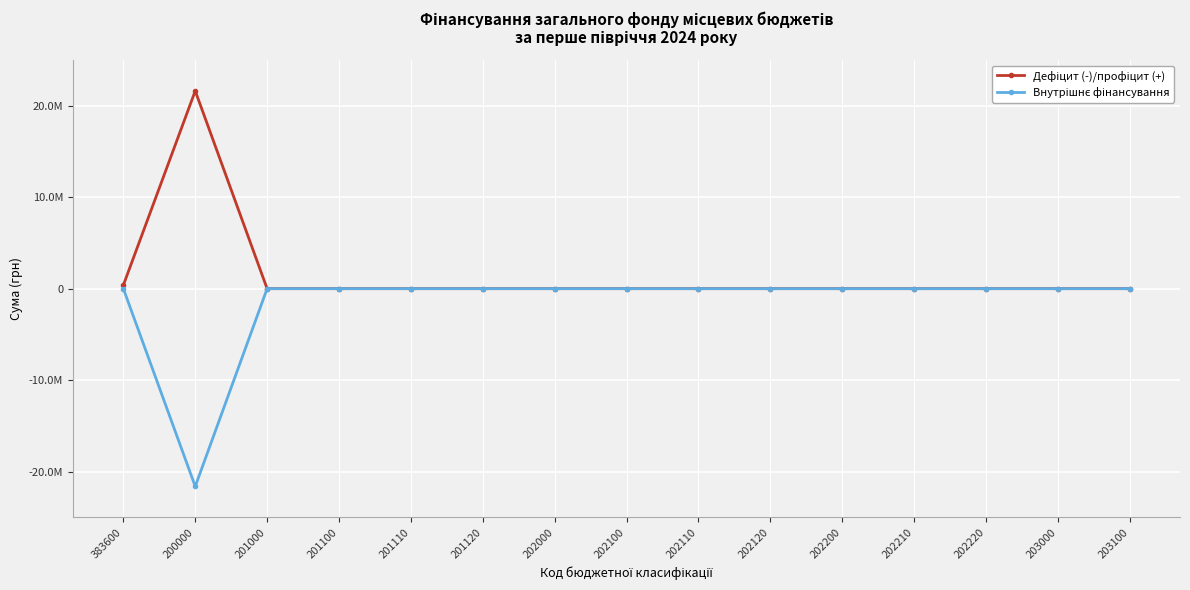

Is this an area chart (filled region under the line)?

No